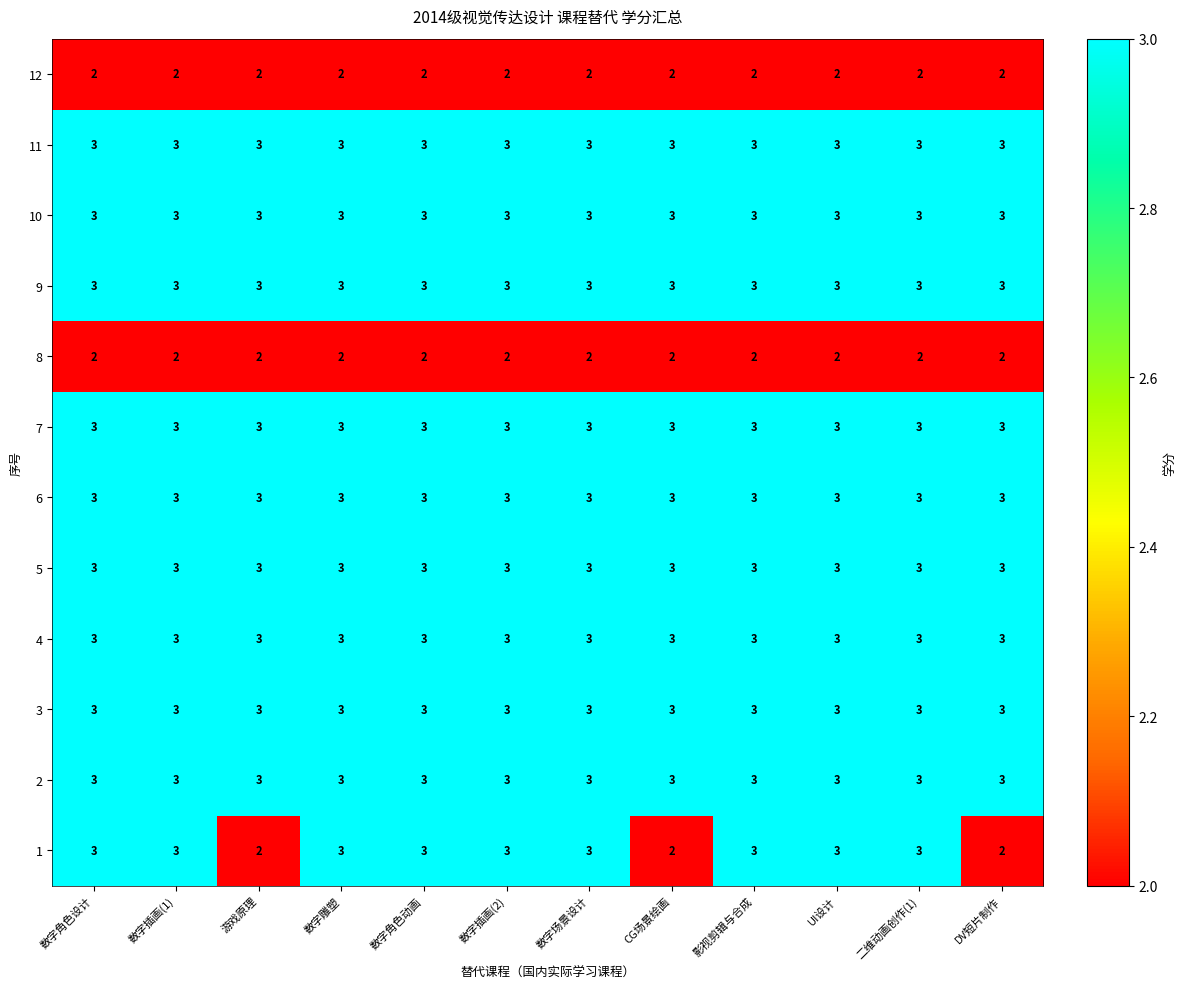

What is the lowest value of the 10 series?

3